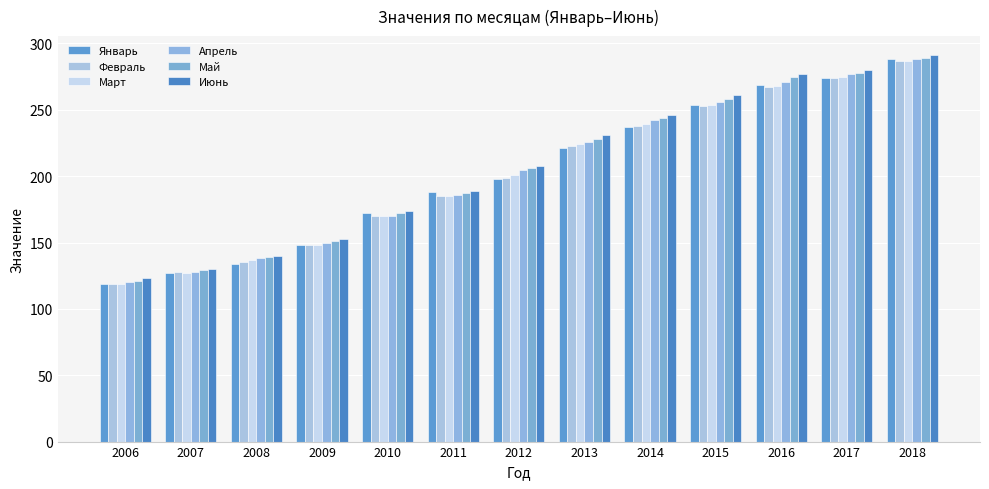

Which series has the largest total across all categories?

Июнь